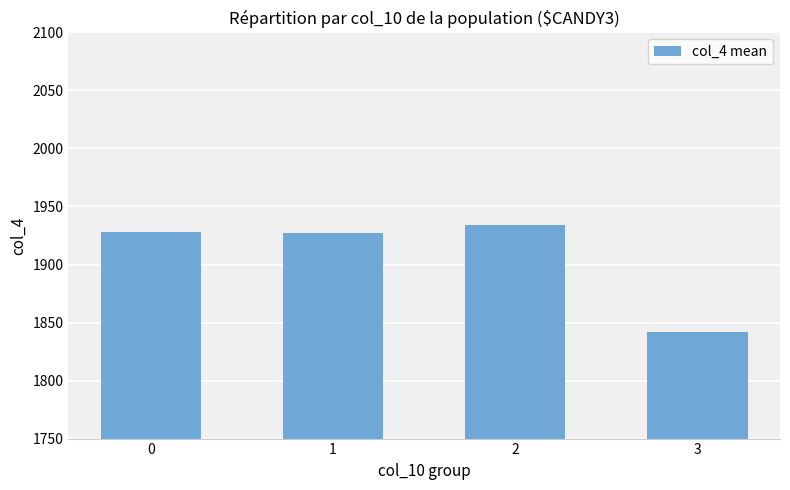

What is the change in value from 1 to 2?

+7.0